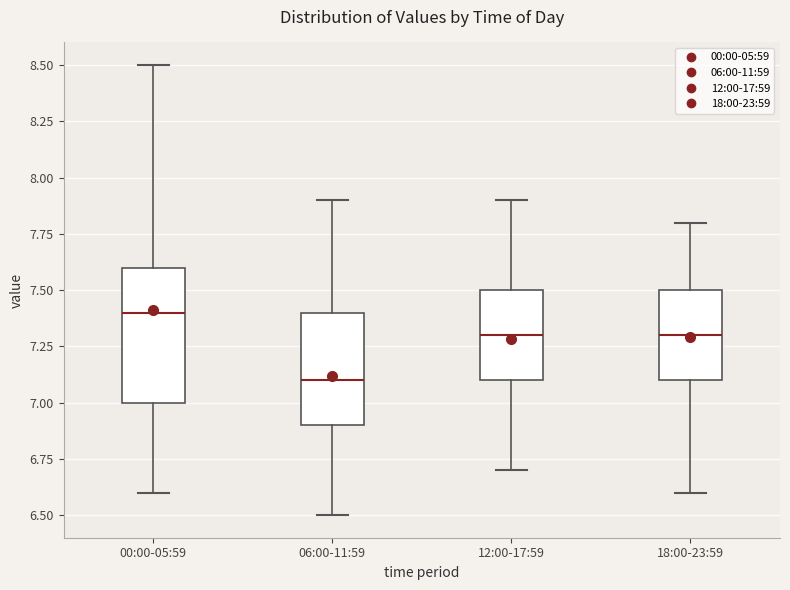

Where is the lower edge of the box for 00:00-05:59 on the y-axis? The values are not printed on the chart, so give them approximately, as read against the axis.

7.0